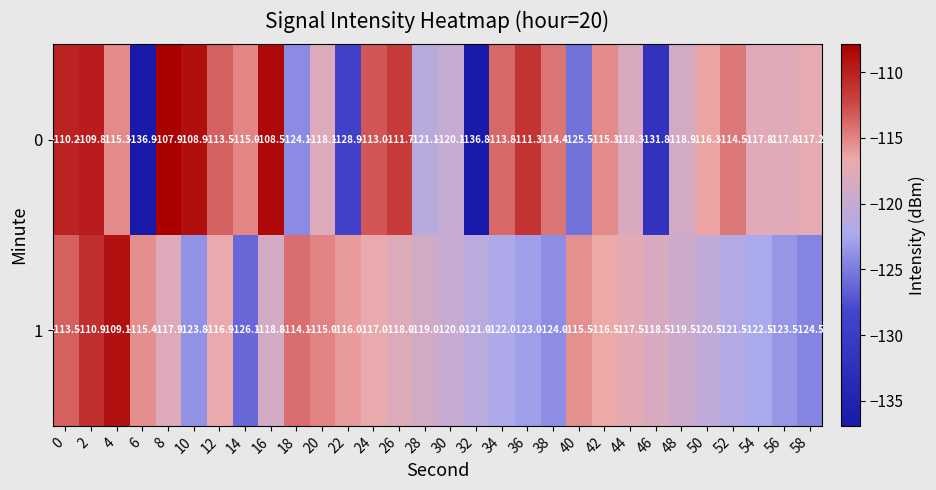

What is the sum of the 1 values at 54 and 46?

-241.0